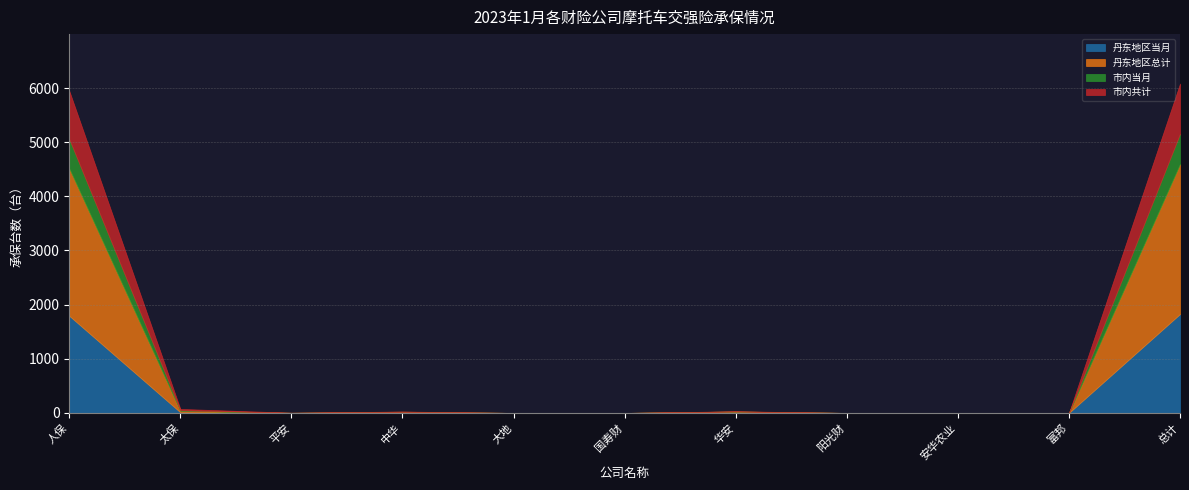

True or false: 丹东地区当月 and 丹东地区总计 intersect in this chart.

False